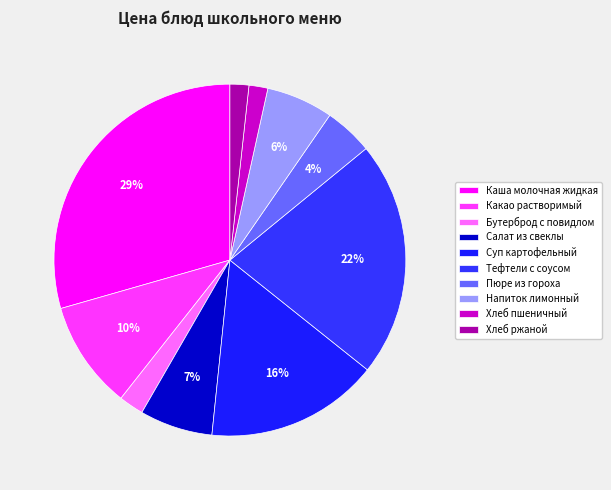

Is it true that Суп картофельный is 9% of the pie?

False